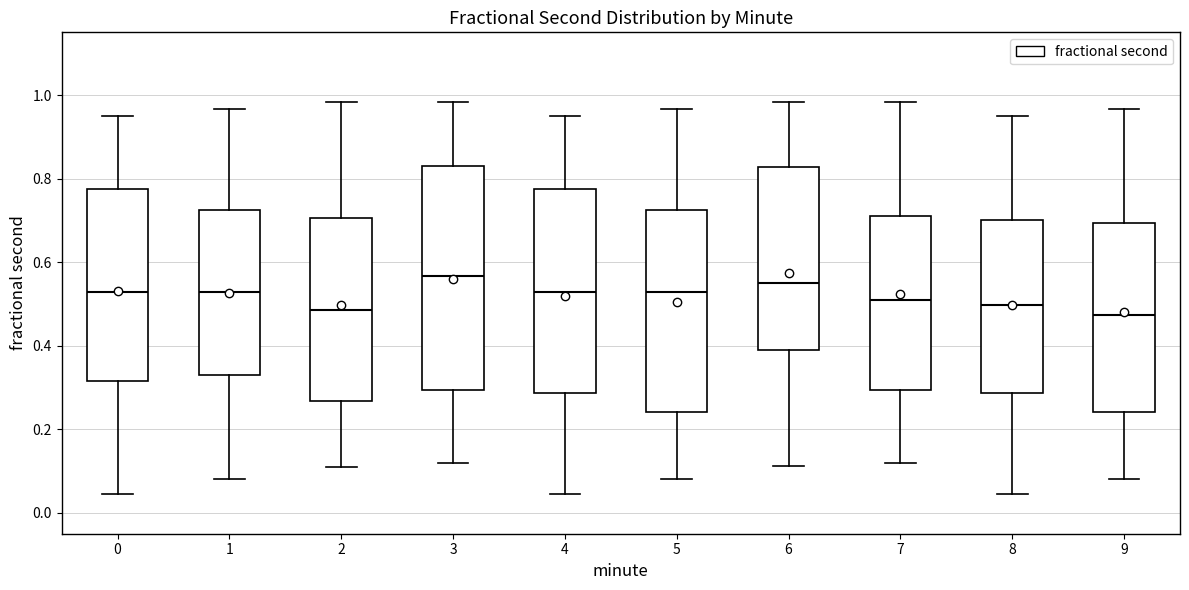

Comparing the boxes themselves (not the whiskers), which one is the tallest?

3